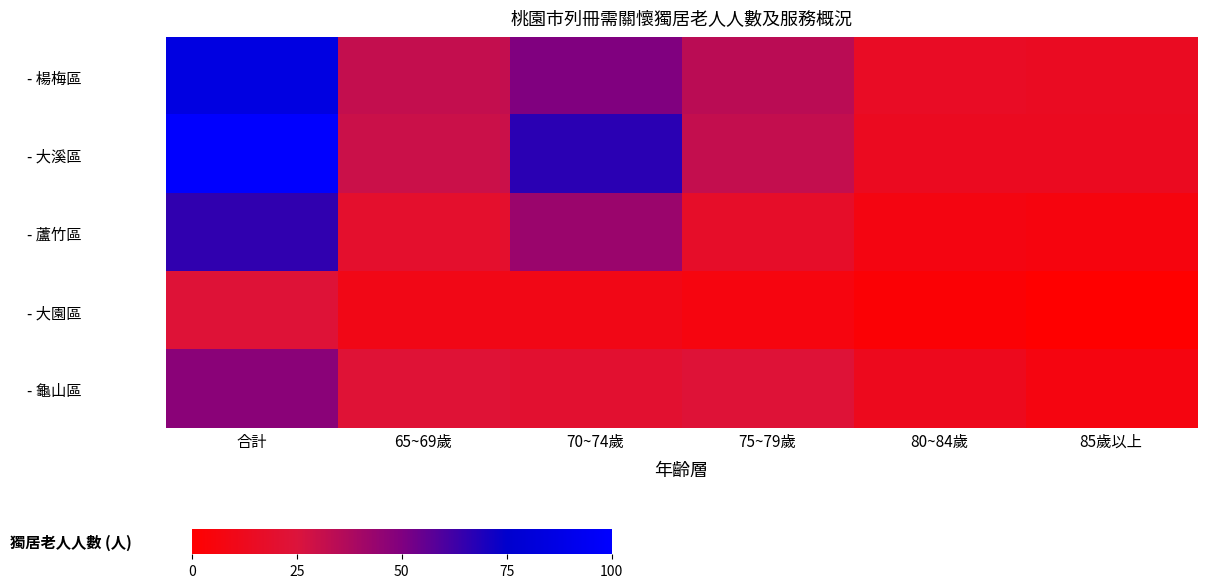

Rank the series at 85歲以上 from highest to lowest value.

- 楊梅區, - 大溪區, - 龜山區, - 蘆竹區, - 大園區